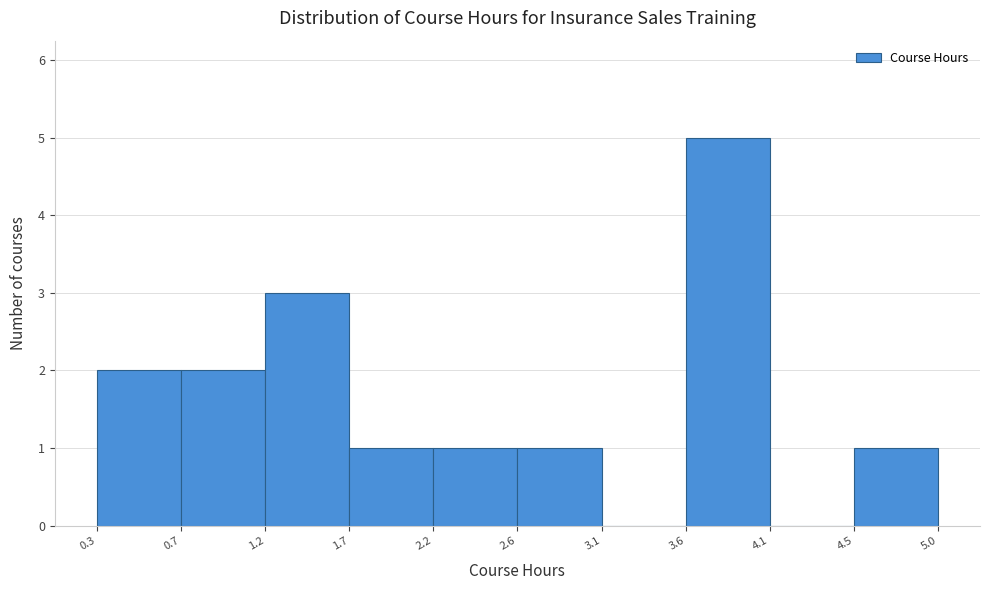

Which range on the x-axis has the tallest bar?

3.6 to 4.1